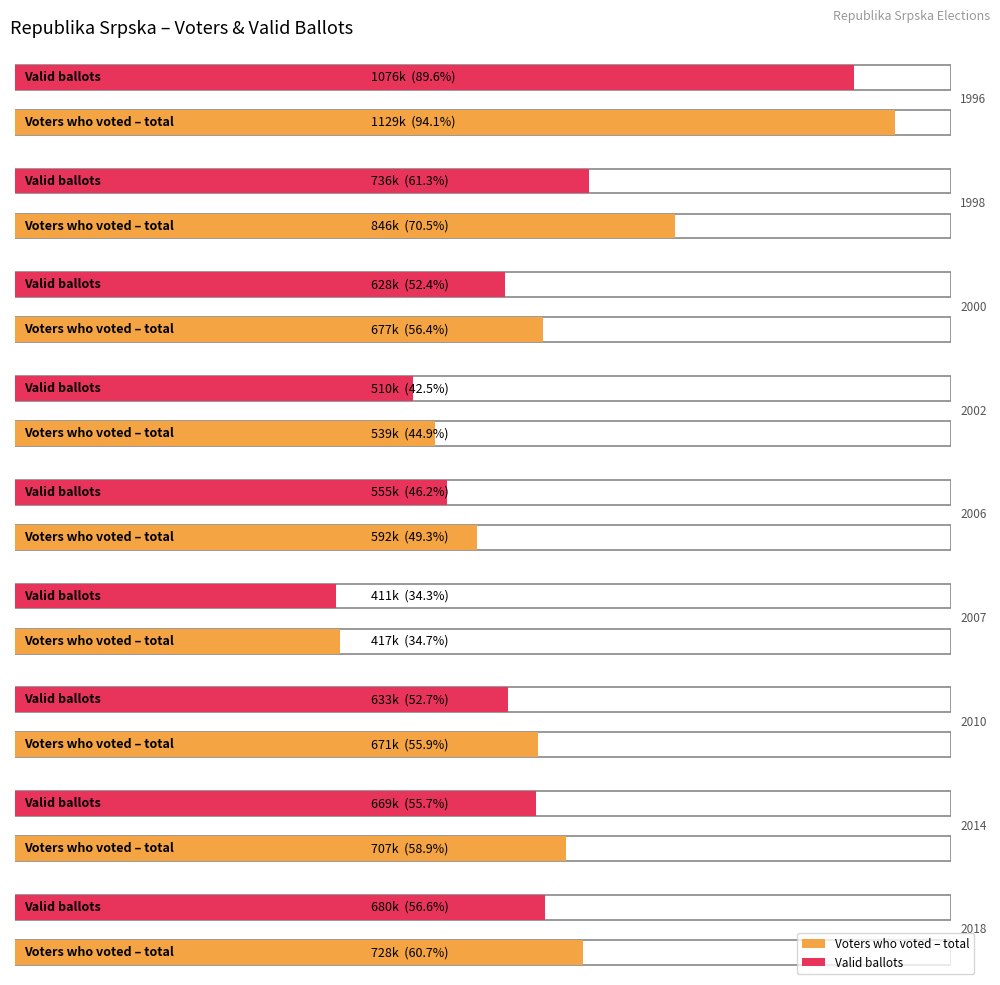

Which has a higher value, 2007 or 1998?

1998